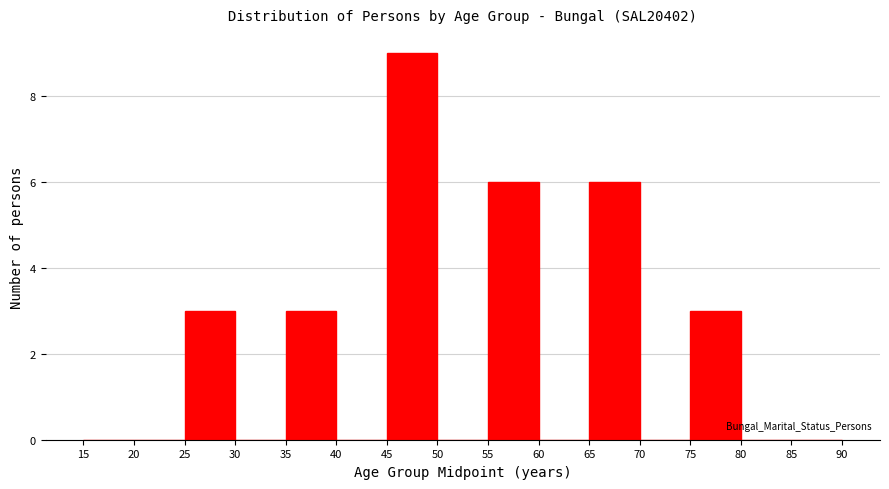

Reading left to right, transcribe this chart: for each bar, give the range it covers on the x-axis and its height. The values are not printed on the chart, so give them approximately, as read against the axis.

15 to 20: 0
20 to 25: 0
25 to 30: 3
30 to 35: 0
35 to 40: 3
40 to 45: 0
45 to 50: 9
50 to 55: 0
55 to 60: 6
60 to 65: 0
65 to 70: 6
70 to 75: 0
75 to 80: 3
80 to 85: 0
85 to 90: 0